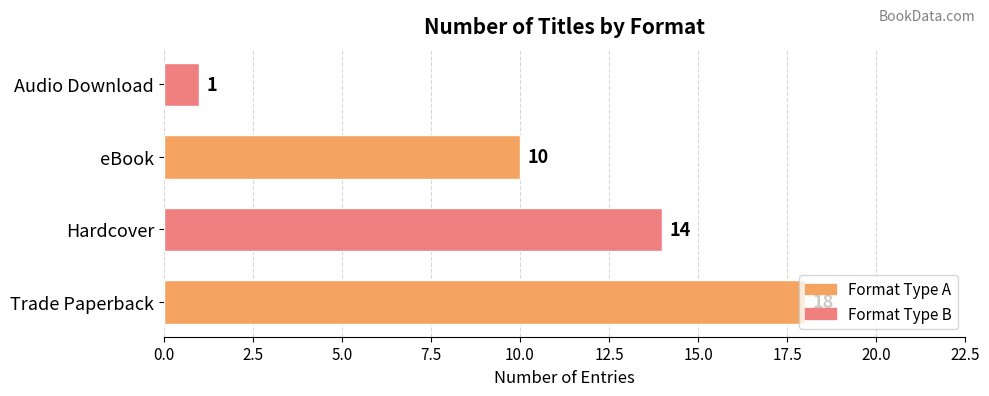

What is the difference between the second highest and second lowest values?

4